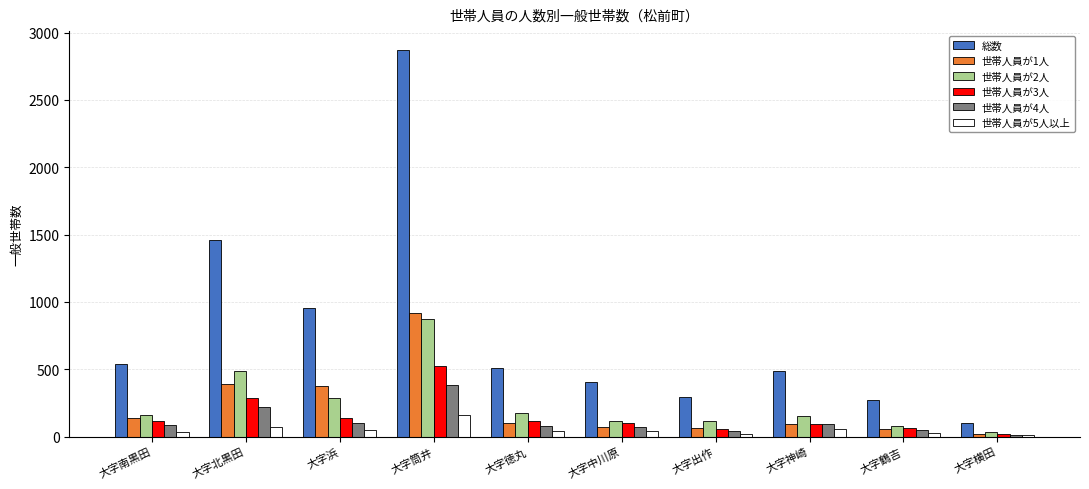

Which series has the largest range (max minus min)?

総数